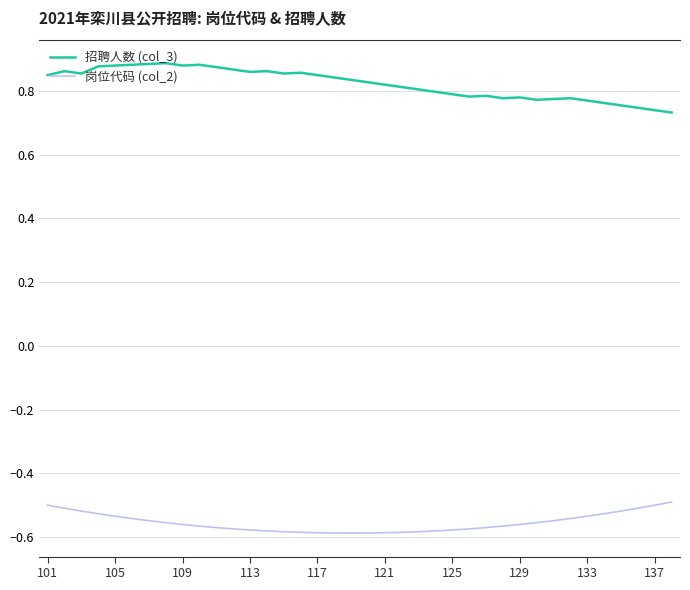

Which series has the largest total across all categories?

招聘人数 (col_3)